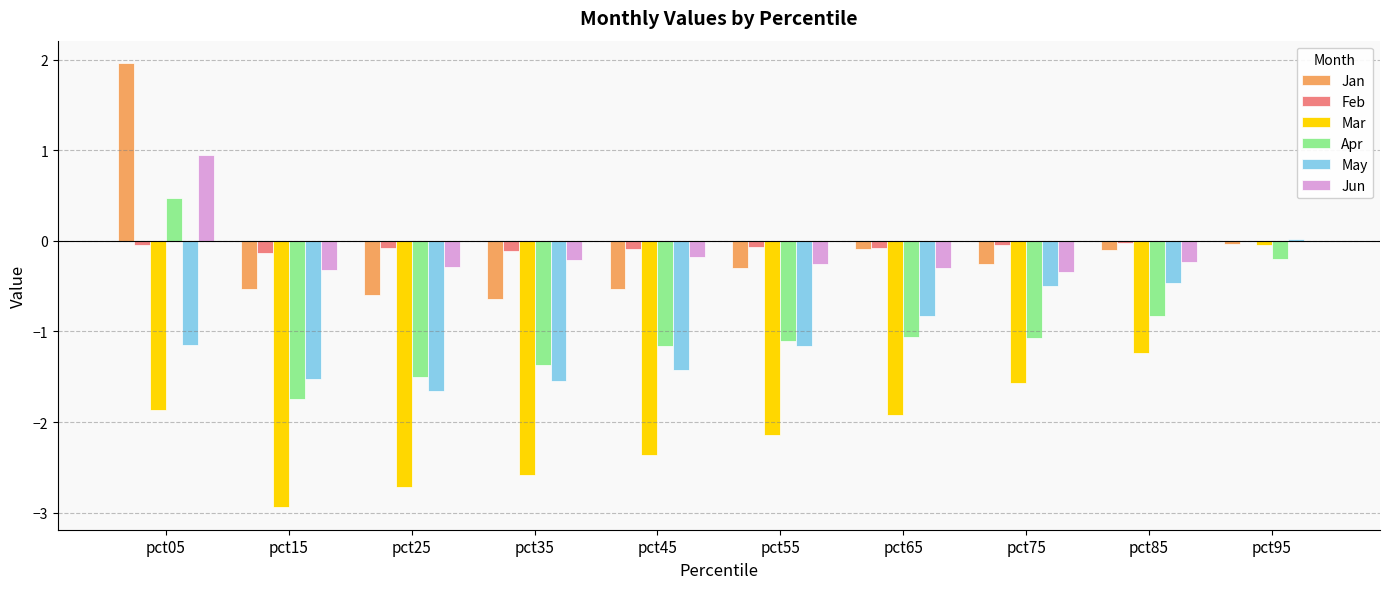

What is the sum of all Apr values?

-9.6